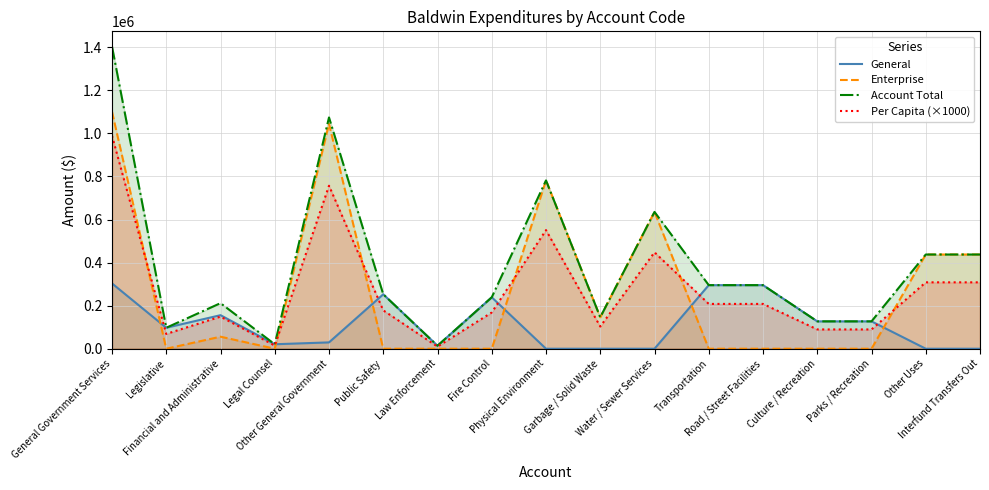

Between General Government Services and Road / Street Facilities, which is larger?

General Government Services